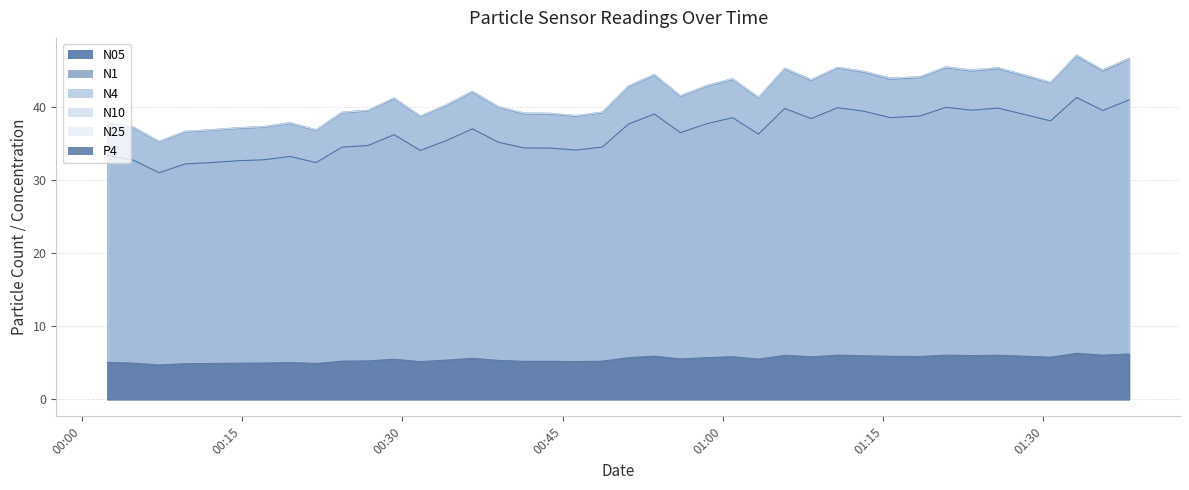

Does the chart have visible grid lines?

Yes